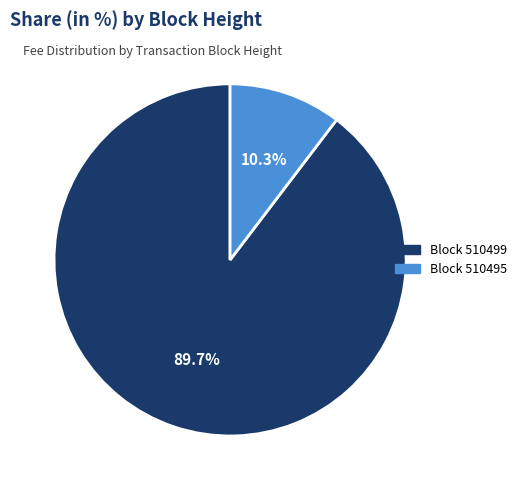

Is there a majority slice in this chart?

Yes